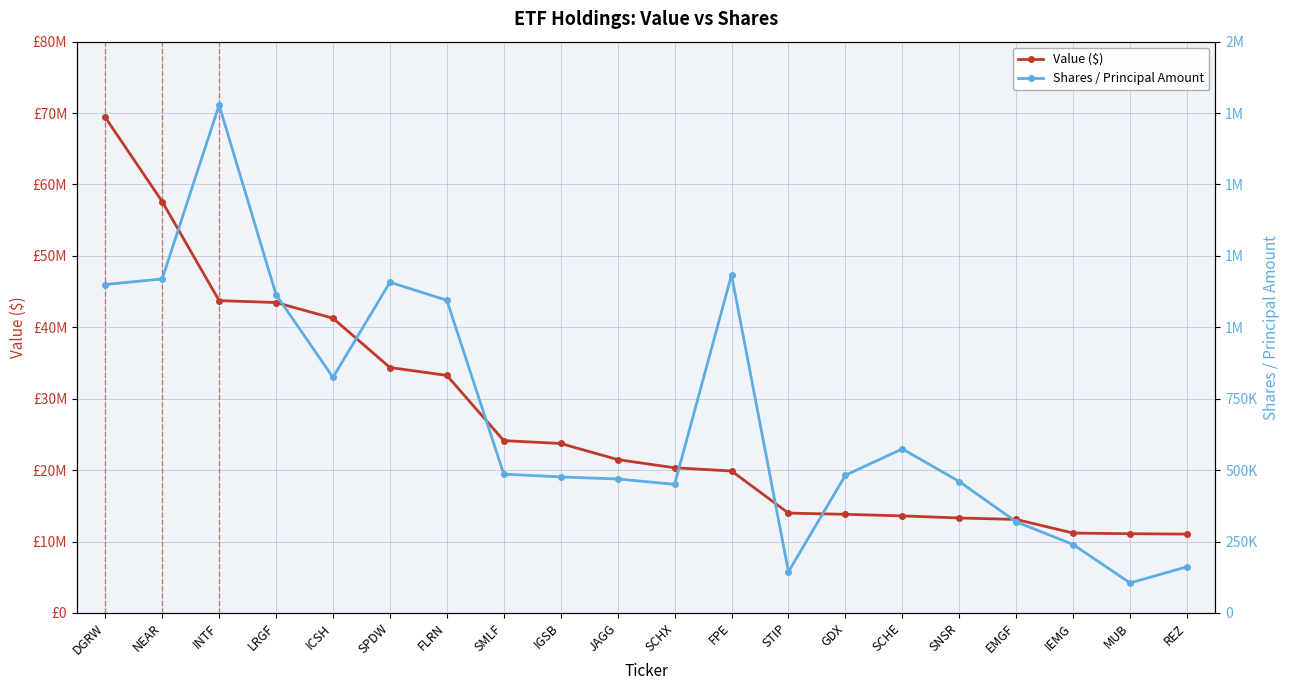

How many values in the Shares / Principal Amount series exceed 486001?

9